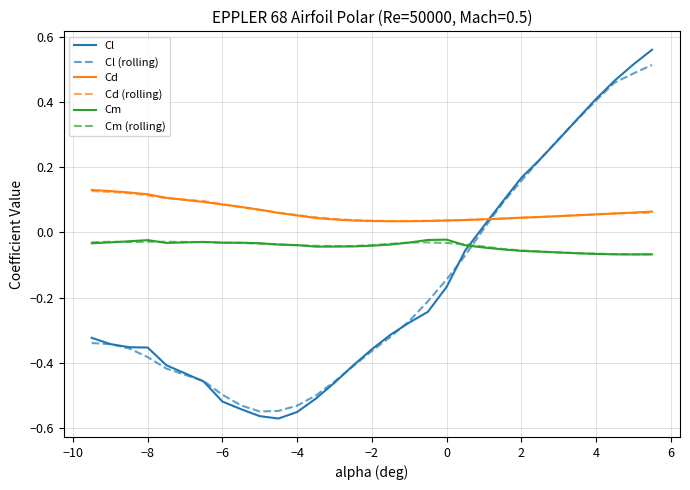

True or false: Cm and Cd cross at least once.

False